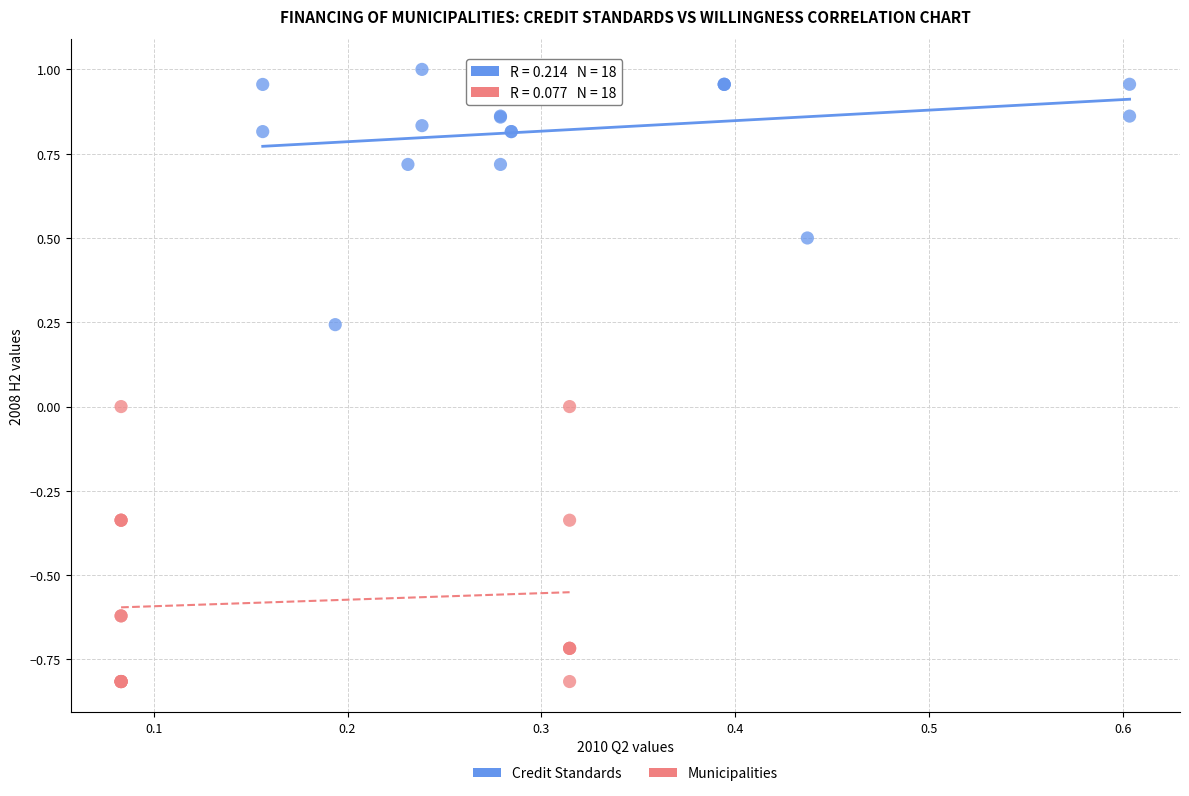

Which series has the widest spread of Y values?

Municipalities